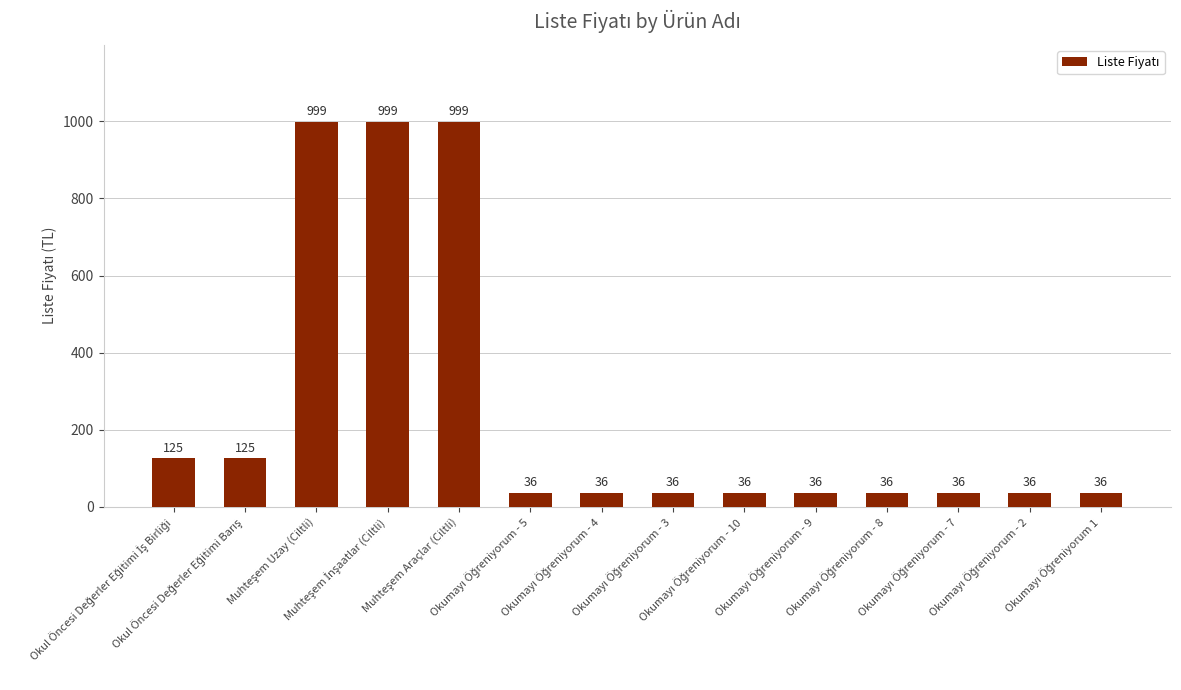

What is the minimum value shown in the chart?

36